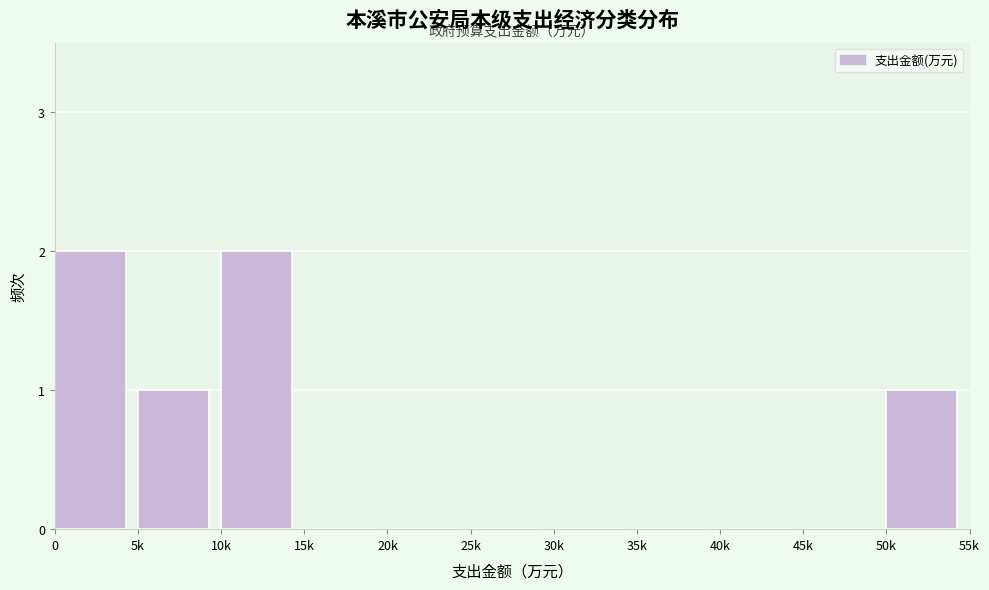

Reading left to right, transcribe all the data shown in this chart.

0=2	5k=1	10k=2	15k=0	20k=0	25k=0	30k=0	35k=0	40k=0	45k=0	50k=1